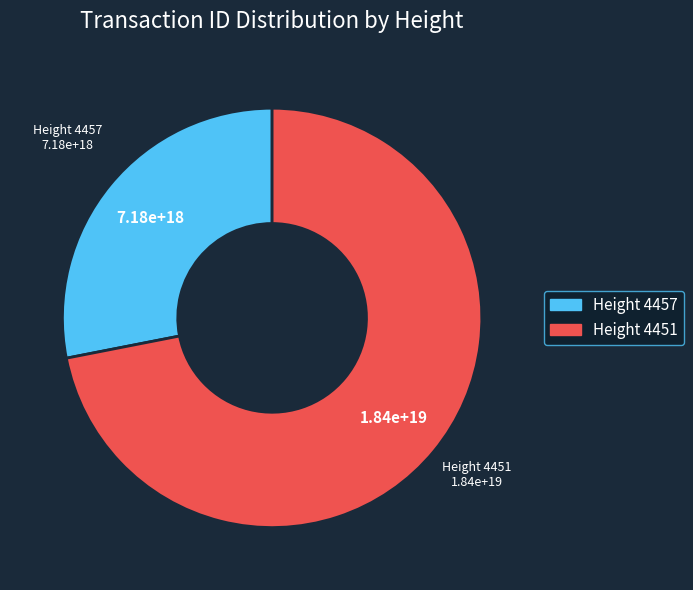

Is there any slice that represents more than half of the pie?

Yes